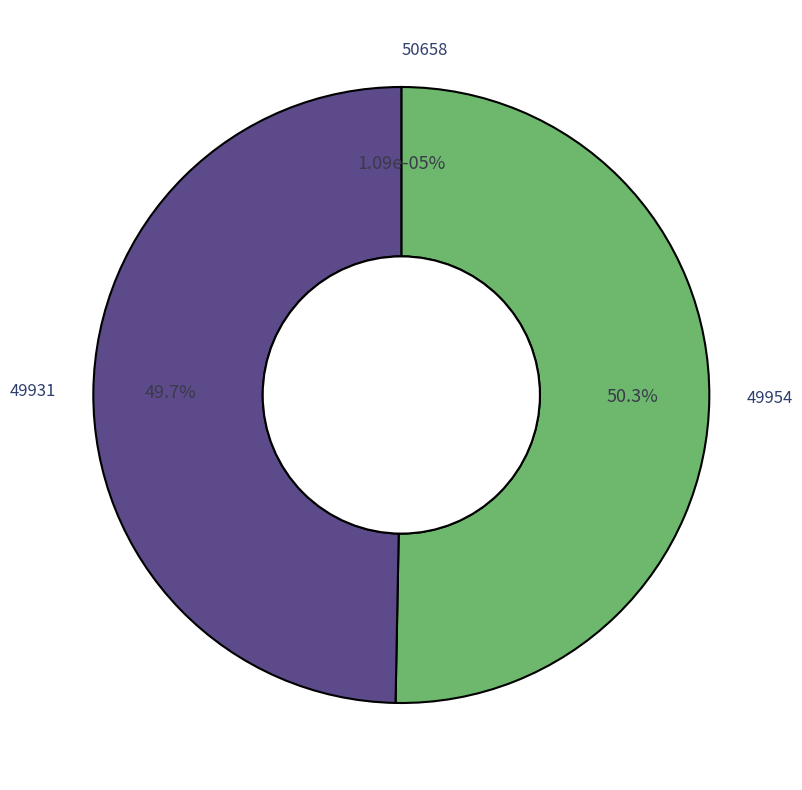

How many segments does this pie chart have?

3